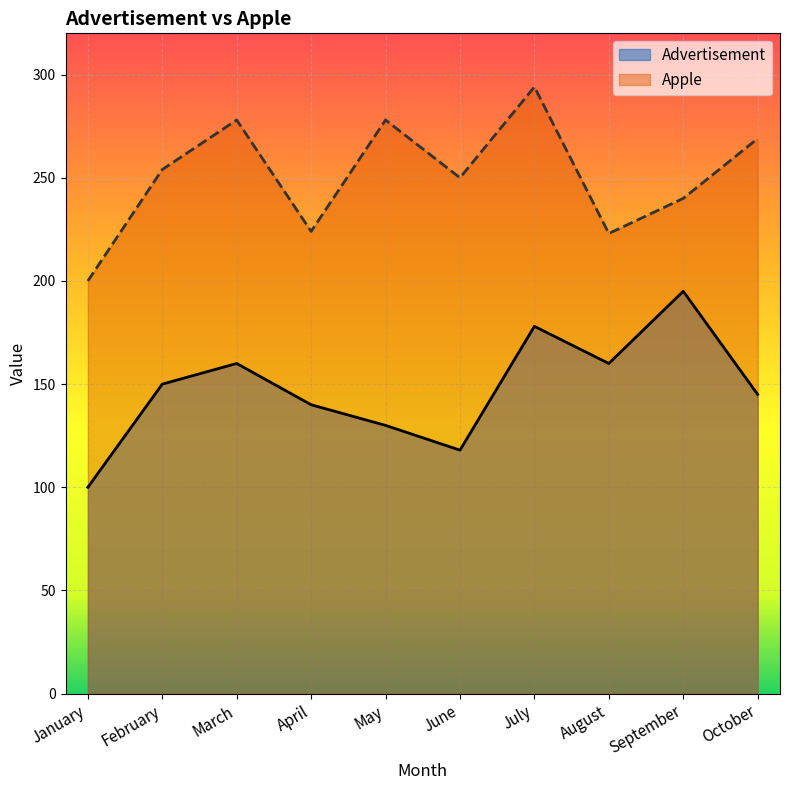

List the series in order of their overall mean, lowest first.

Advertisement, Apple